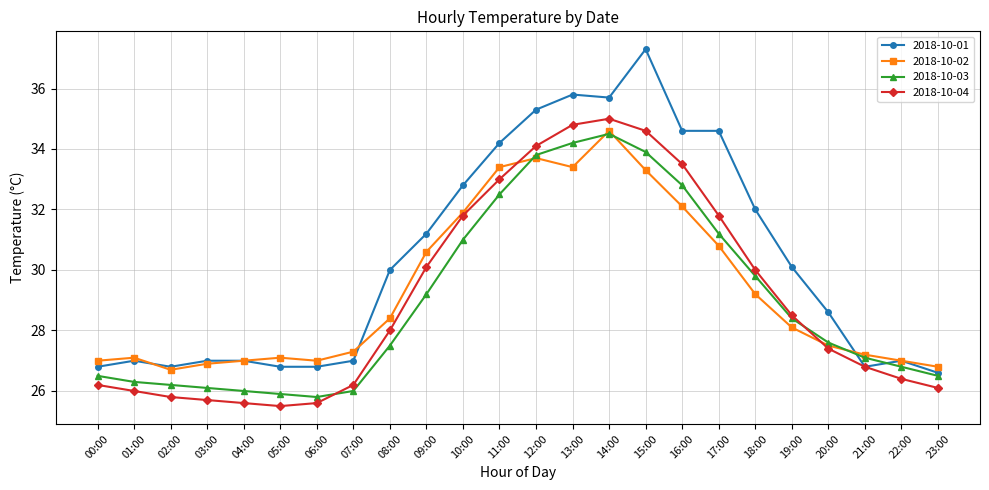

At which category is the sum across all series the highest?

14:00